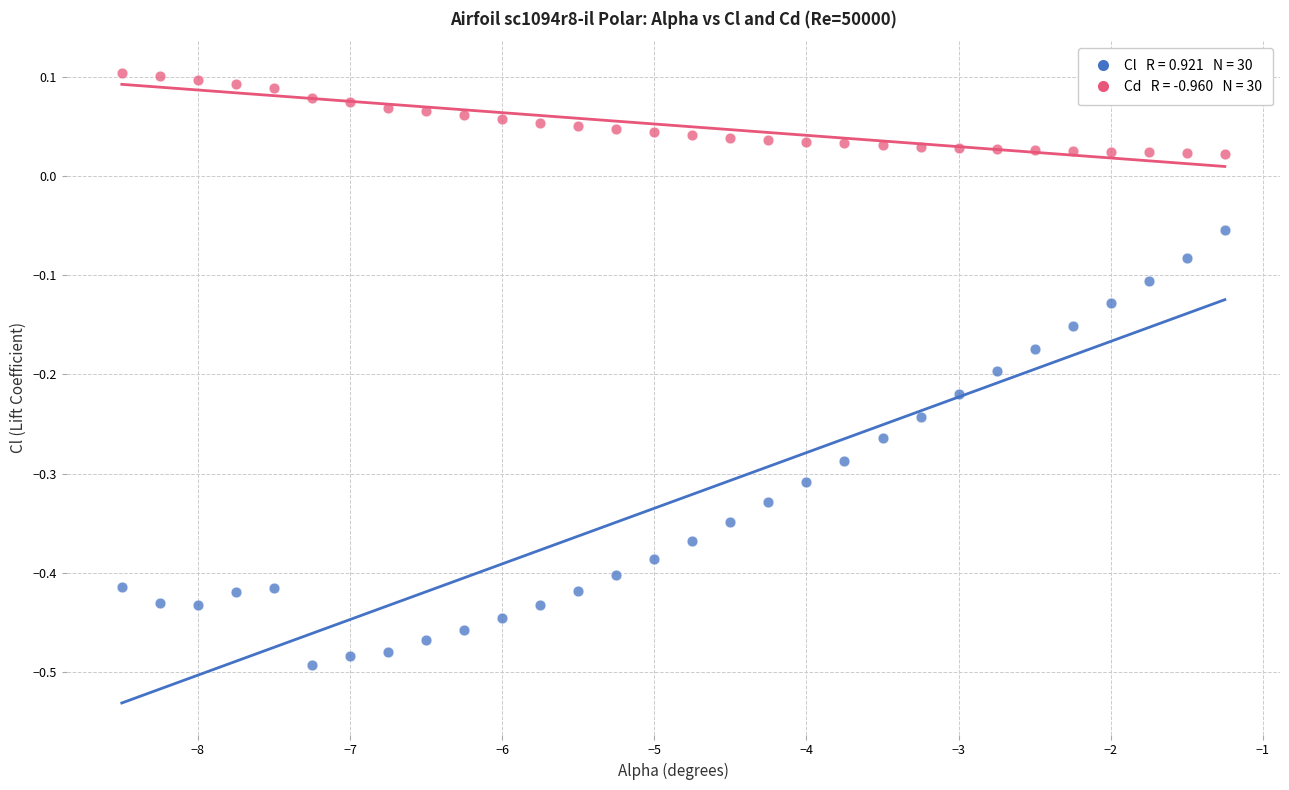

Across all data points, what is the range of Y values (max minus min)?

0.6